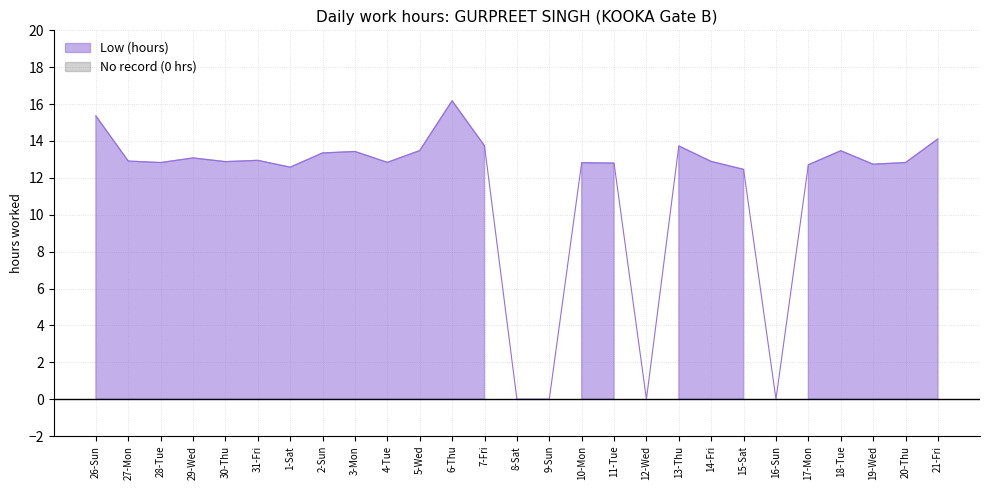

Is it true that the value at 21-Fri is 18.6?

False